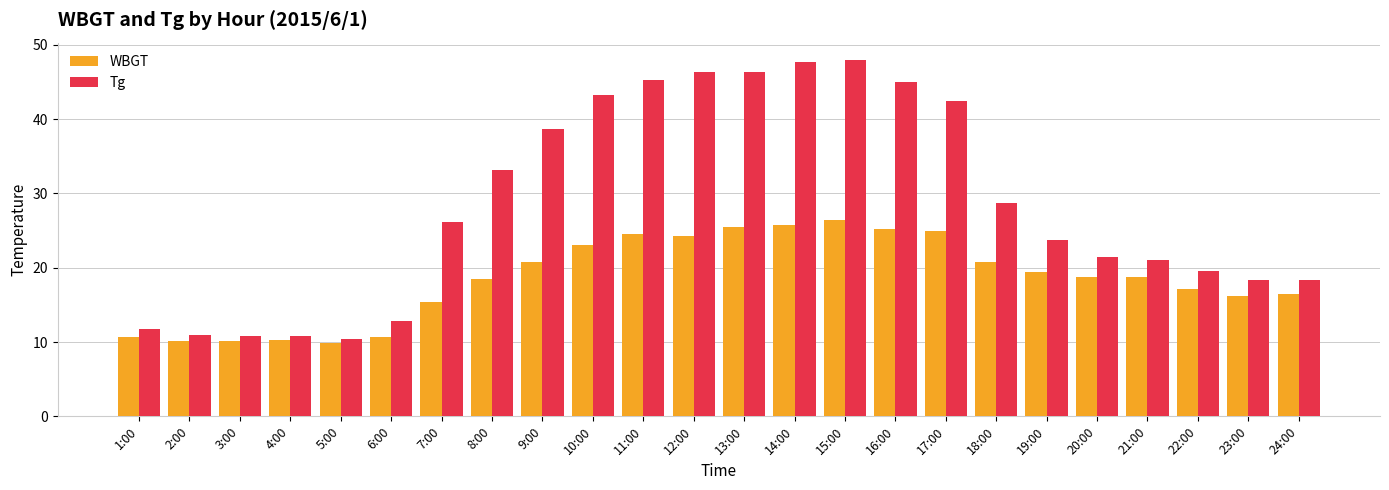

True or false: Tg has a value of 42.5 at 17:00.

True